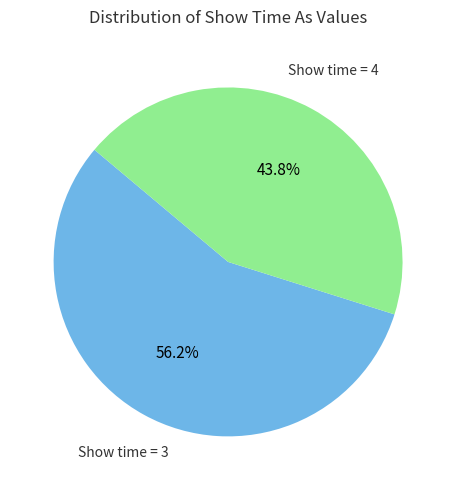

Does any single category account for the majority?

Yes